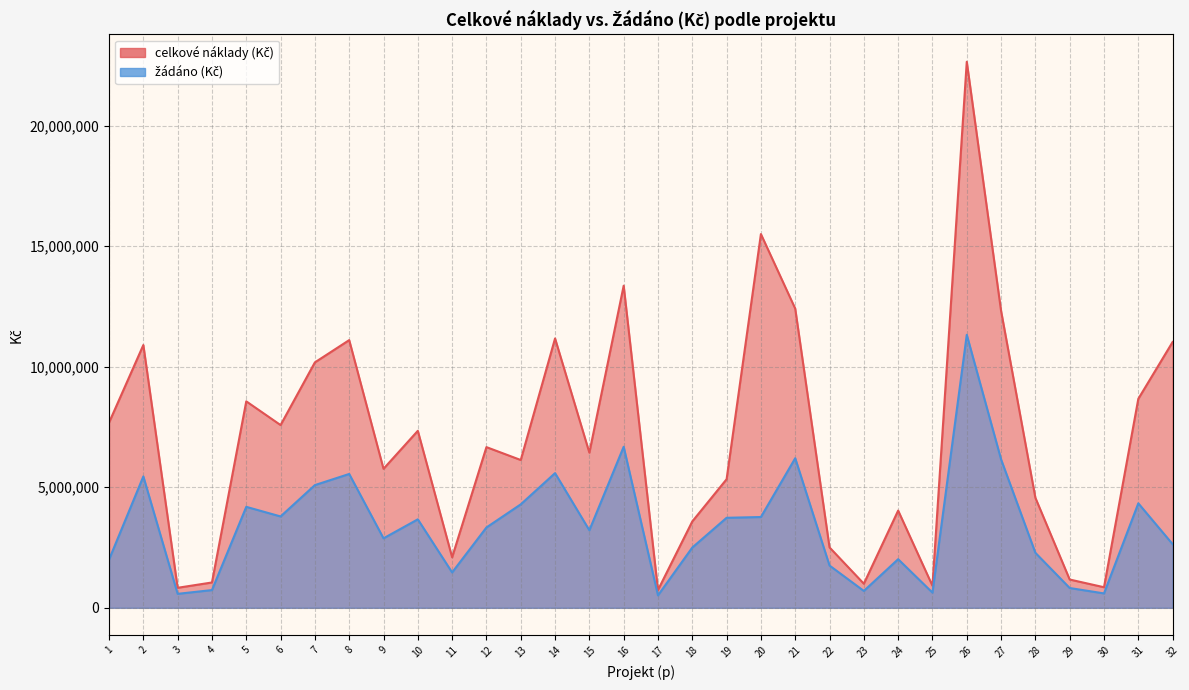

What is the lowest value of the žádáno (Kč) series?

517000